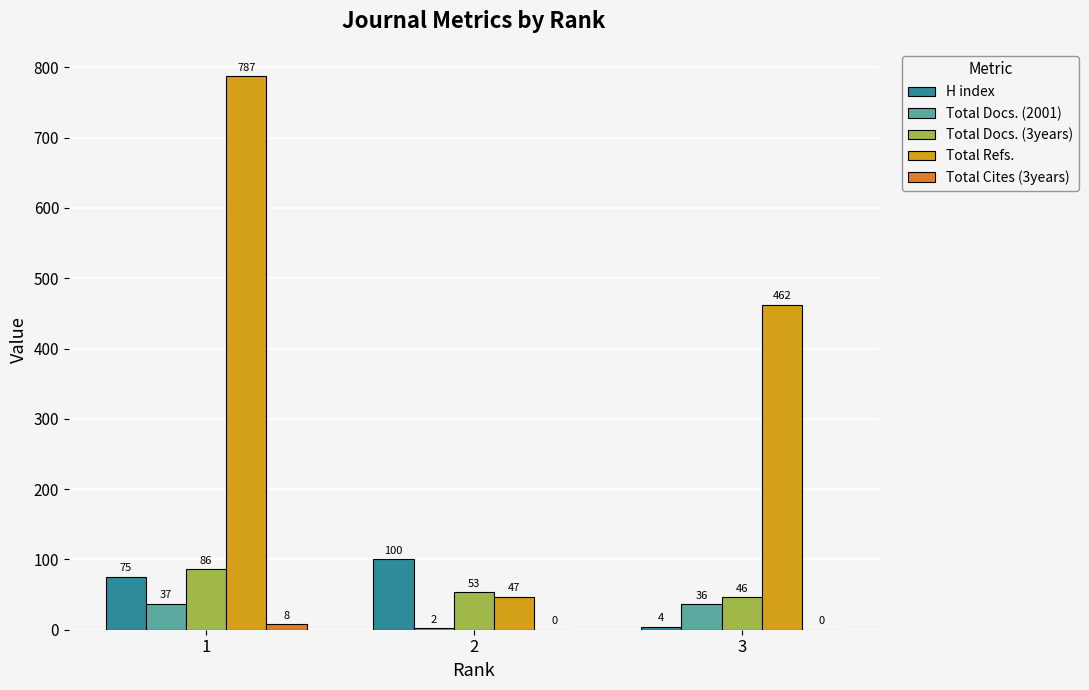

What is the sum of the Total Refs. values at 1 and 2?

834